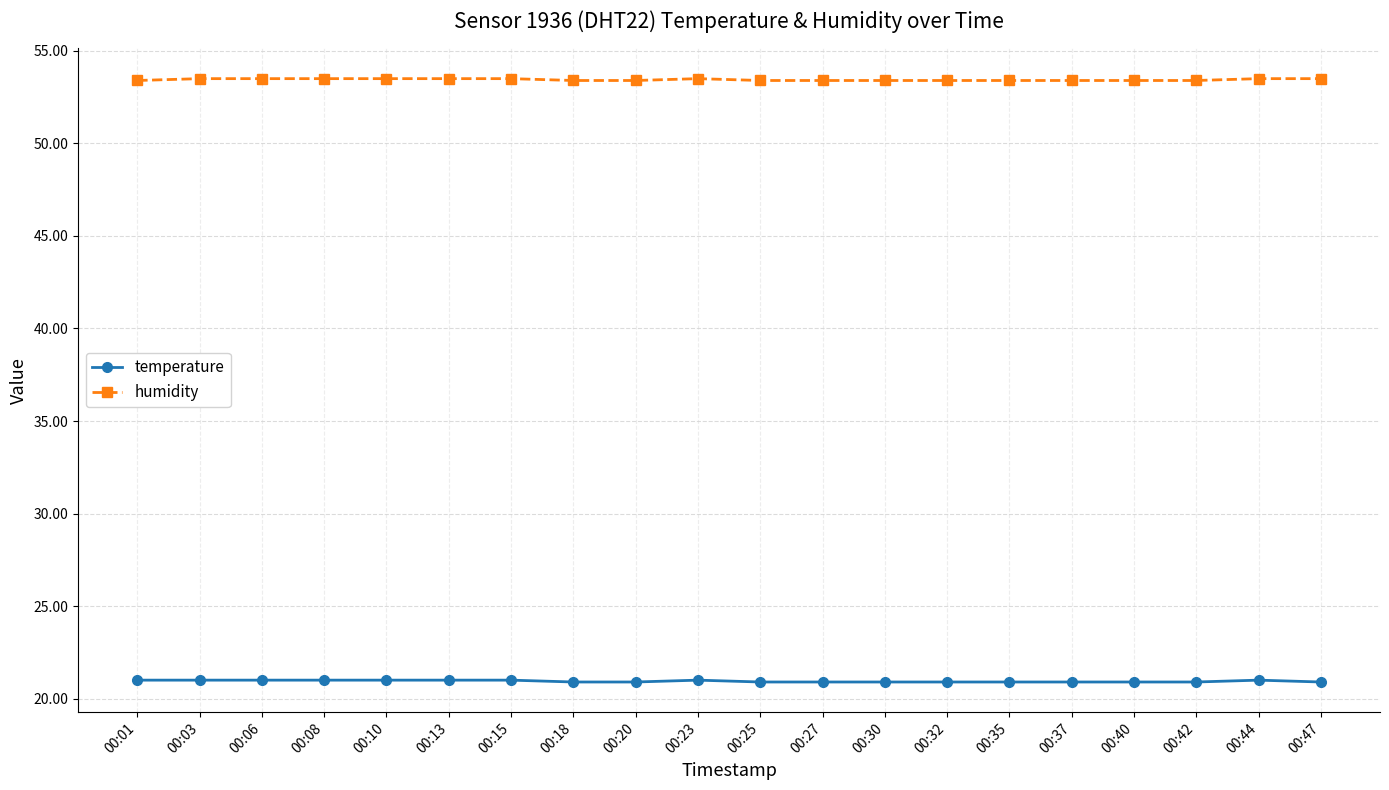

True or false: temperature and humidity cross at least once.

False